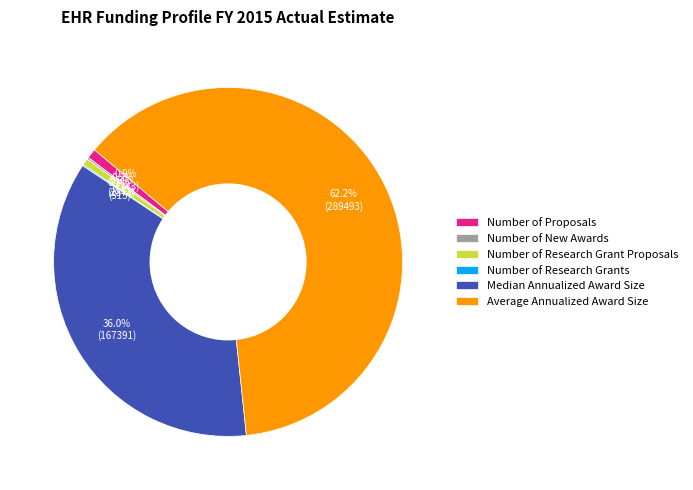

To the nearest percent, what portion does Number of Research Grant Proposals represent?

1%